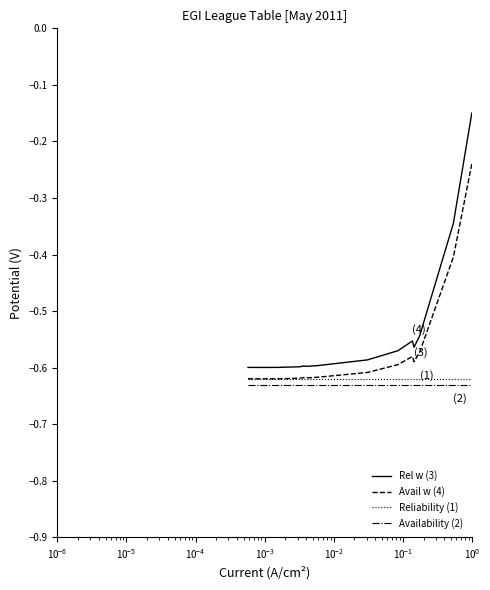

True or false: Reliability (1) and Availability (2) intersect in this chart.

False